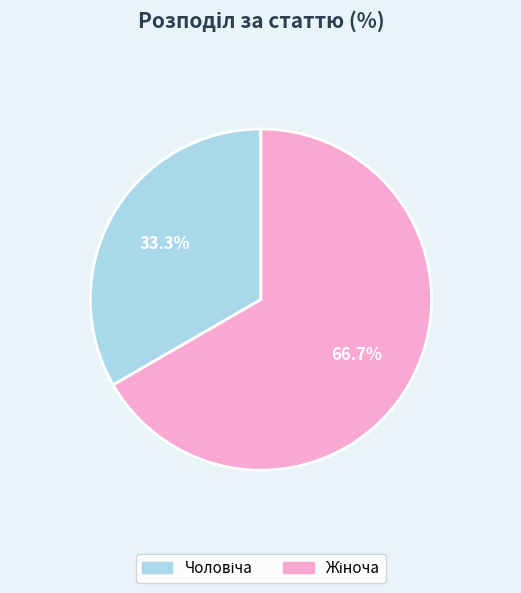

Is there a majority slice in this chart?

Yes